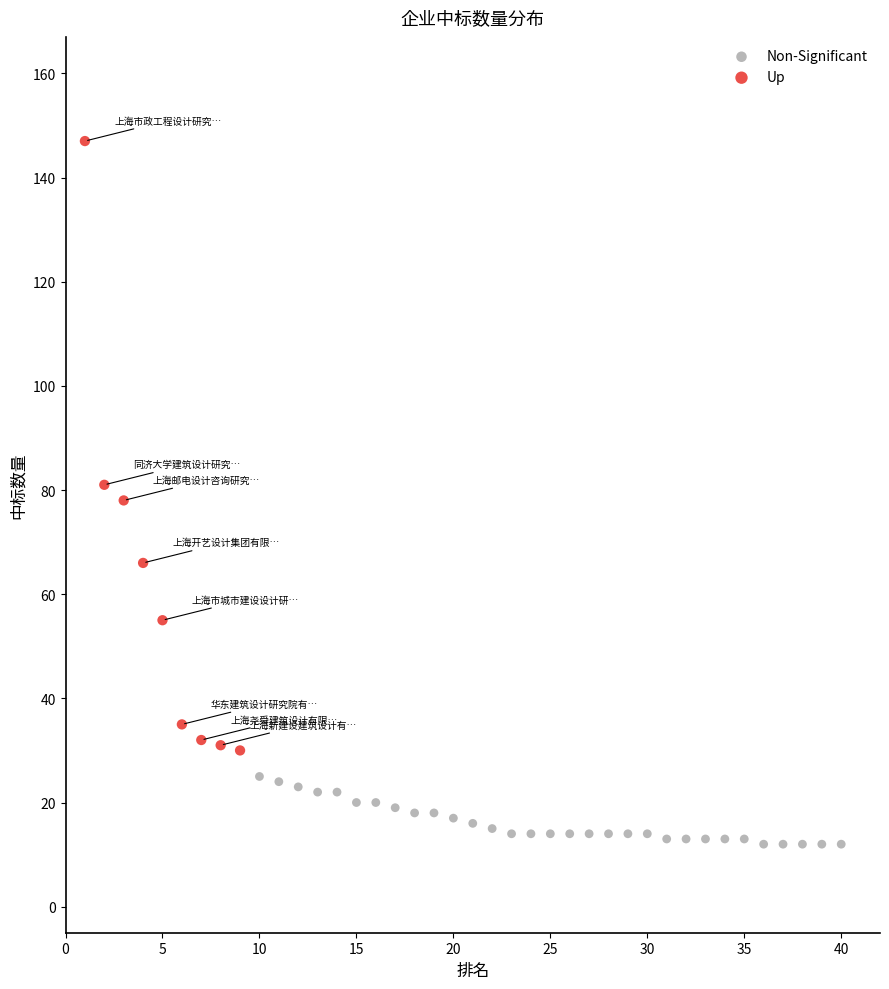

Which series reaches the minimum Y coordinate?

Non-Significant